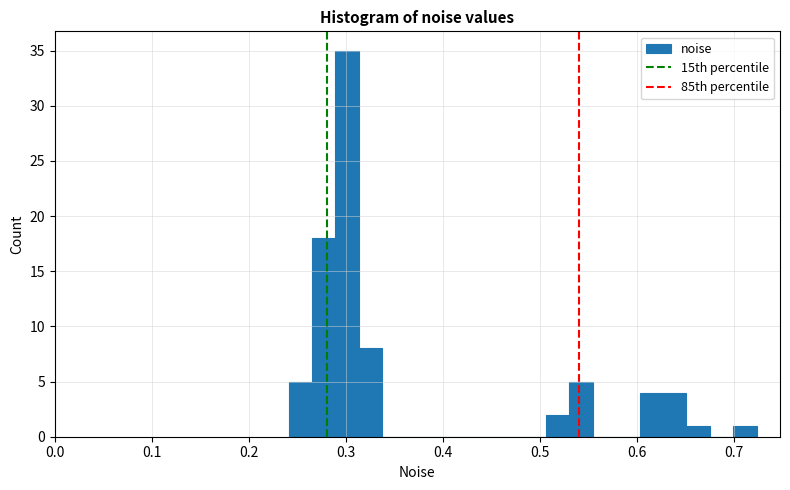

Read against the x-axis, roughly where is the centre of the tallest bar?

0.30